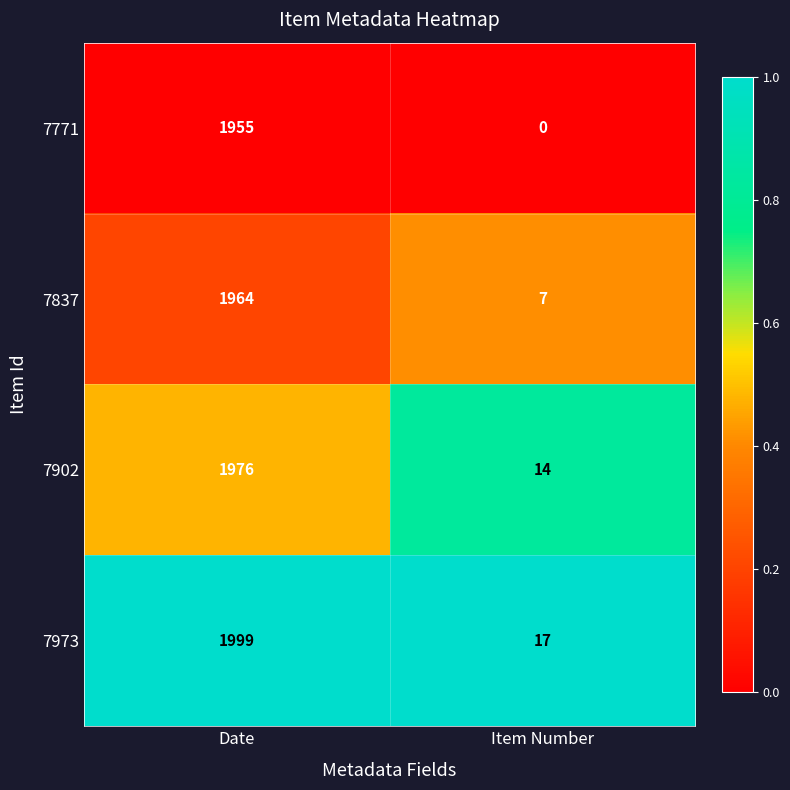

Reading right to left, transcribe all the data shown in this chart.

7771: 0	1955
7837: 7	1964
7902: 14	1976
7973: 17	1999